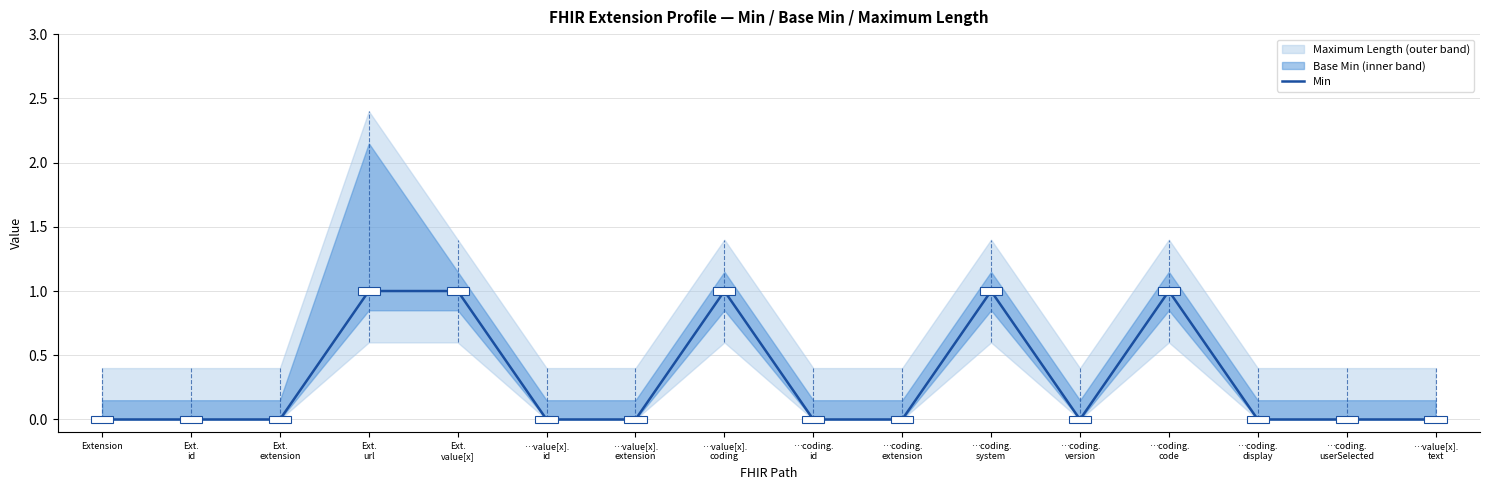

Reading left to right, what are all the values shown in this chart?

0	0	0	1	1	0	0	1	0	0	1	0	1	0	0	0